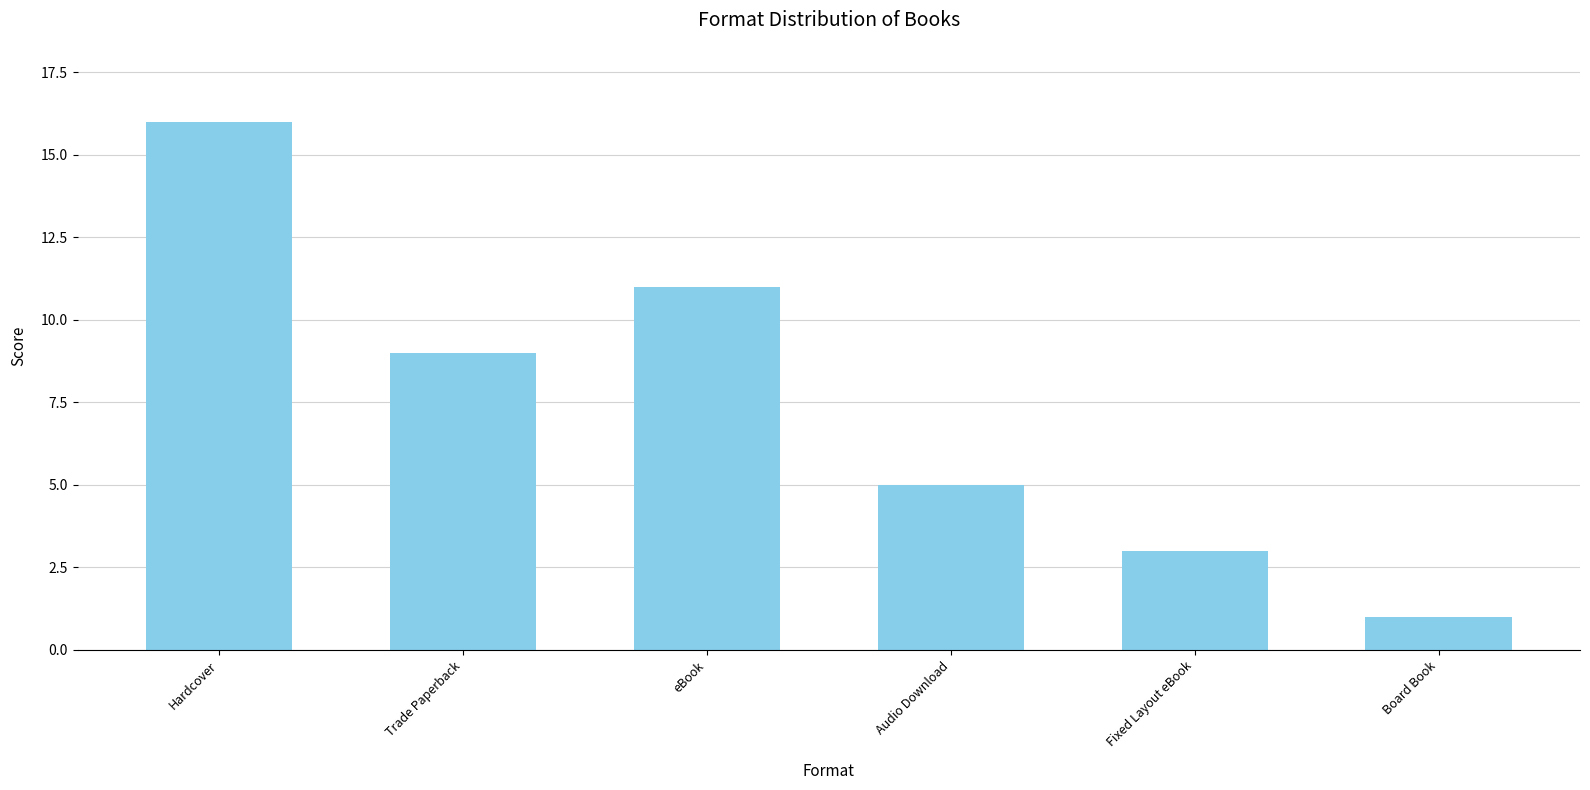

At which label is the value closest to 8?

Trade Paperback